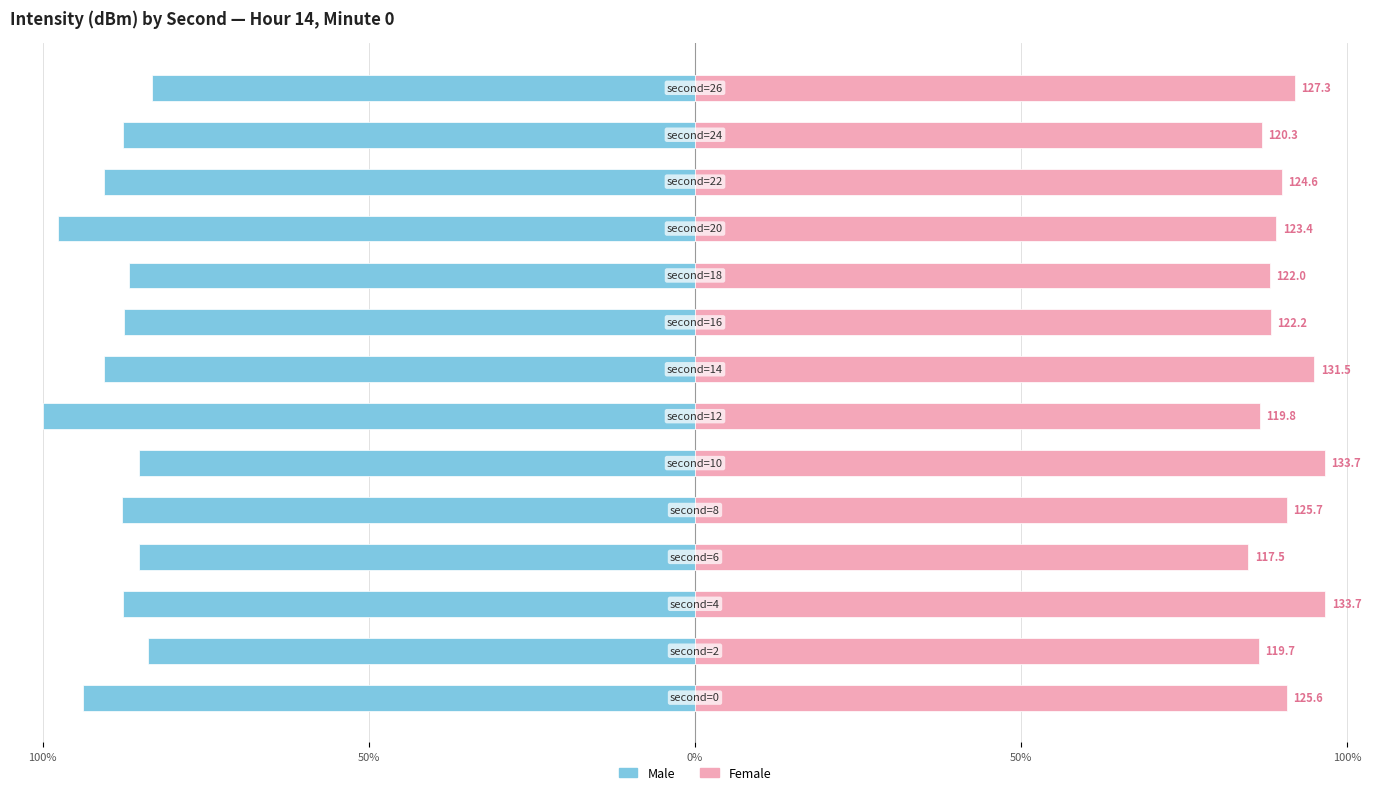

Which series has the largest range (max minus min)?

Male